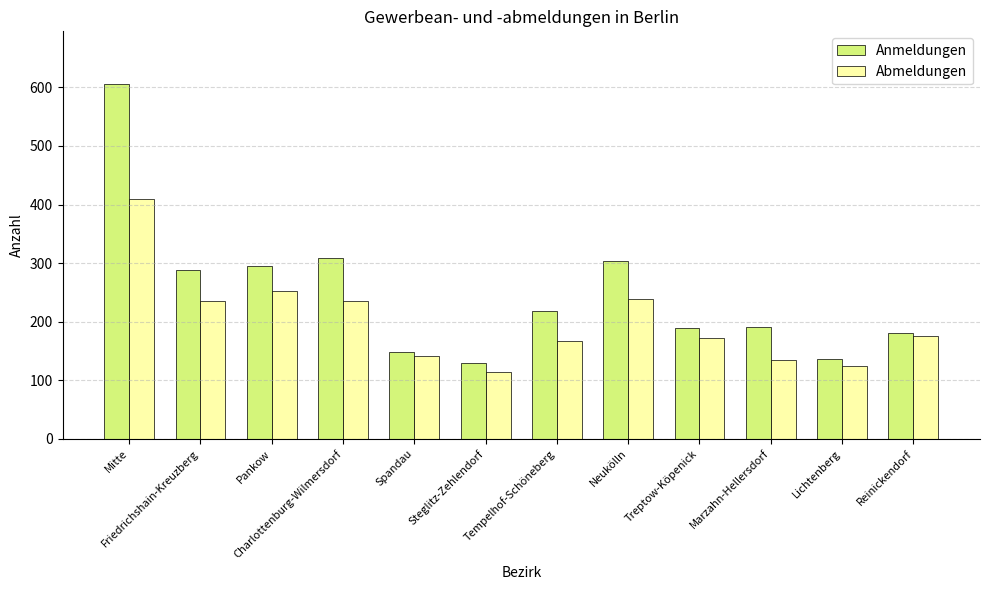

At which label does Abmeldungen reach its minimum?

Steglitz-Zehlendorf